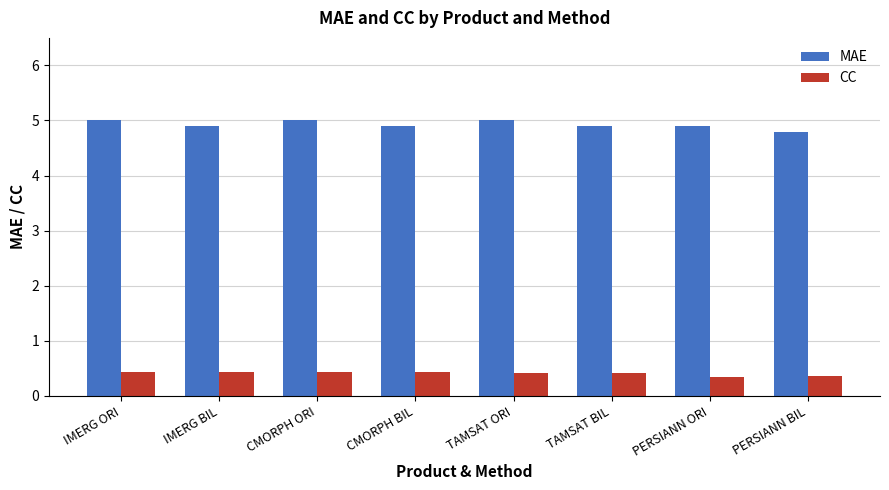

List the series in order of their overall mean, highest first.

MAE, CC